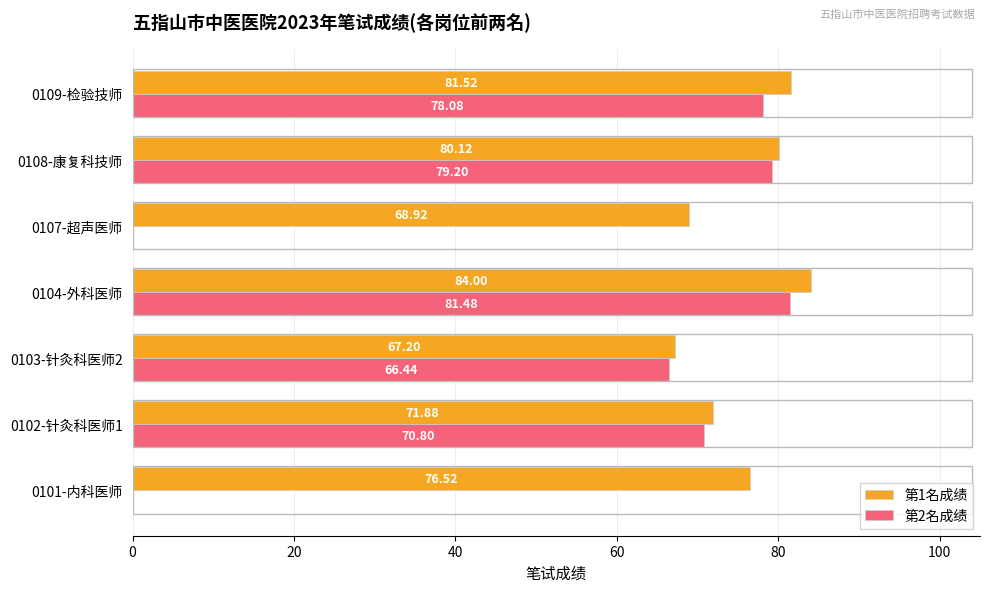

What is the average value of the 第2名成绩 series?

53.7